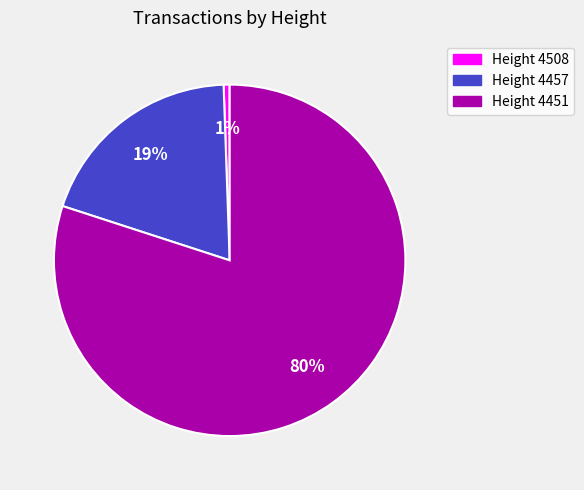

Does any single category account for the majority?

Yes